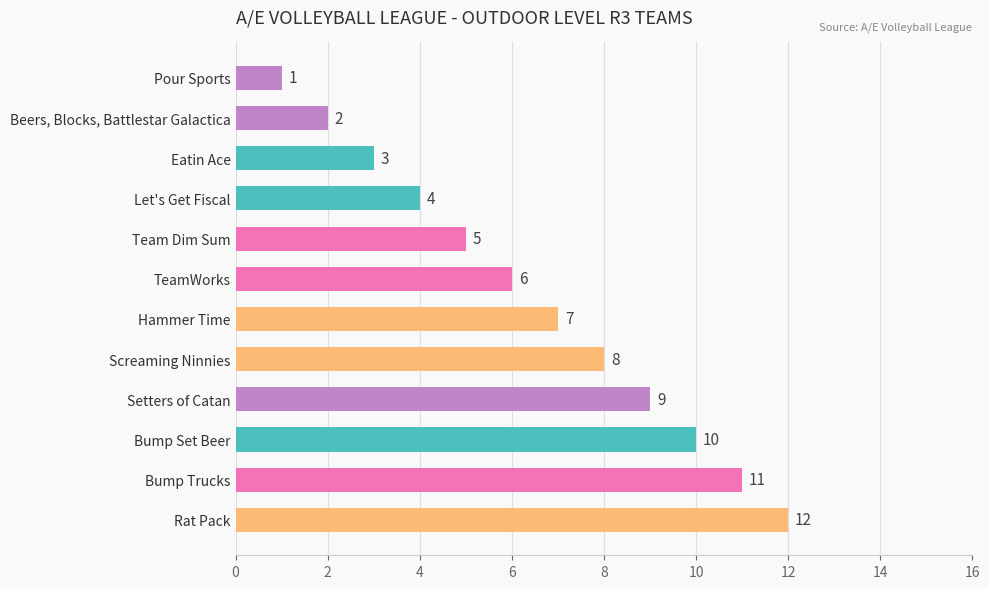

What is the difference between the second highest and second lowest values?

9